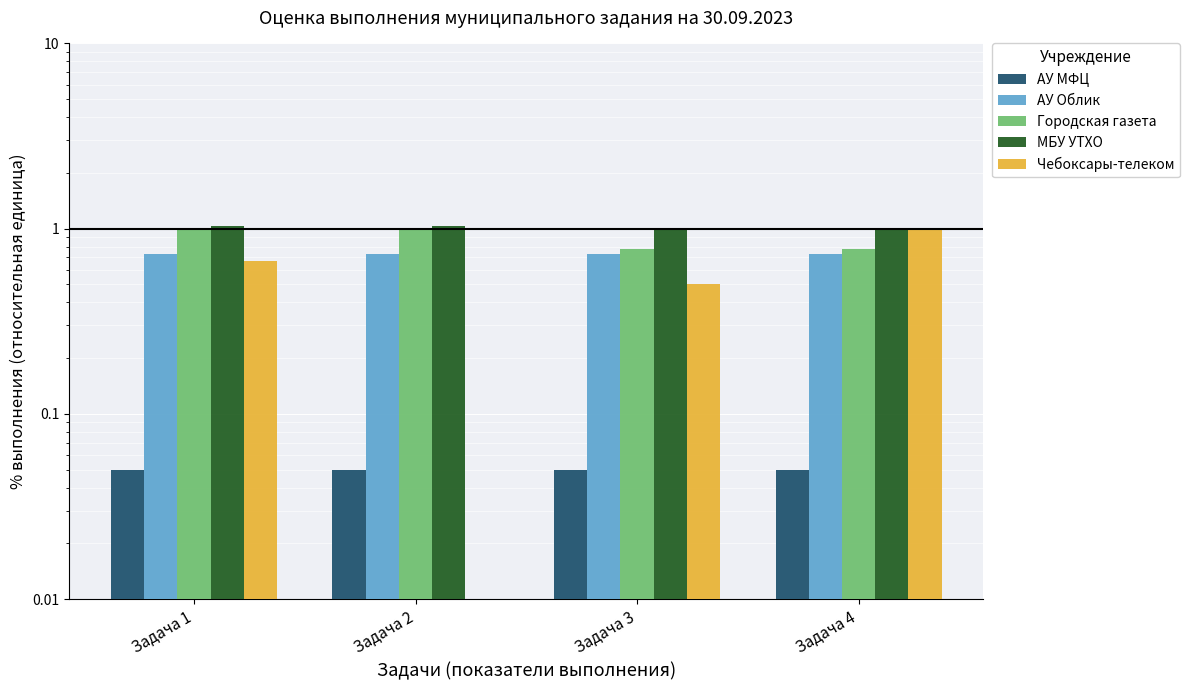

What is the value of the Городская газета bar at the 1st from the left?

1.0